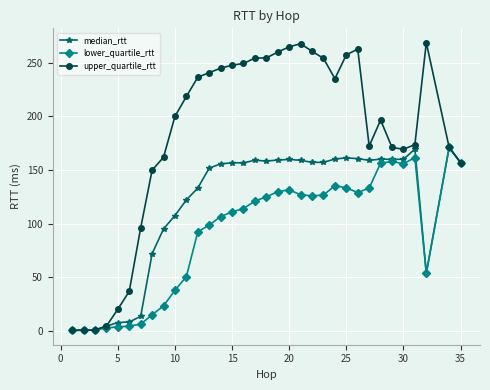

What is the highest value of the upper_quartile_rtt series?

268.5